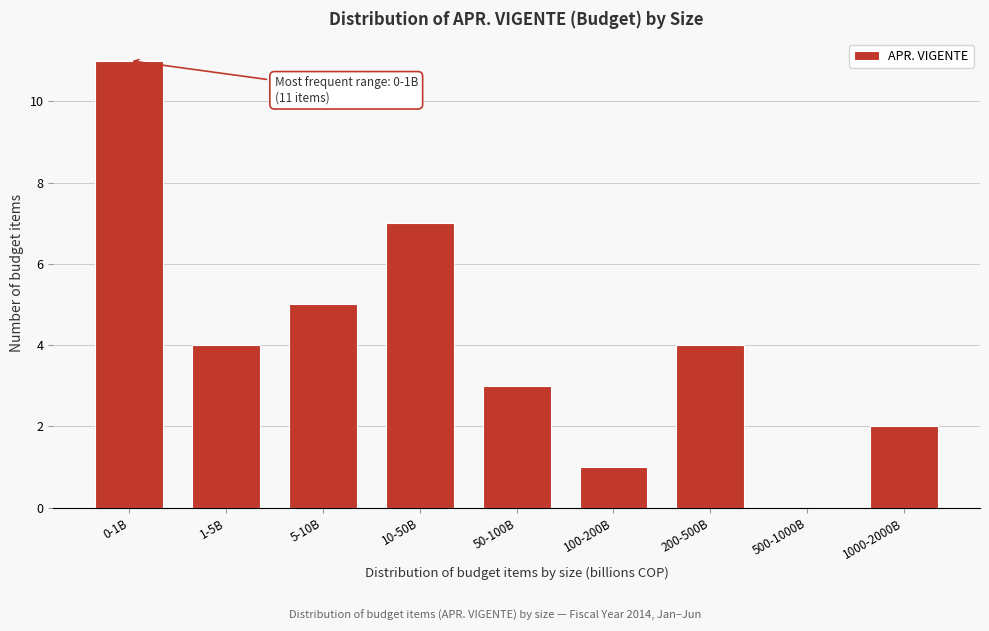

Reading left to right, transcribe all the data shown in this chart.

0-1B=11	1-5B=4	5-10B=5	10-50B=7	50-100B=3	100-200B=1	200-500B=4	500-1000B=0	1000-2000B=2